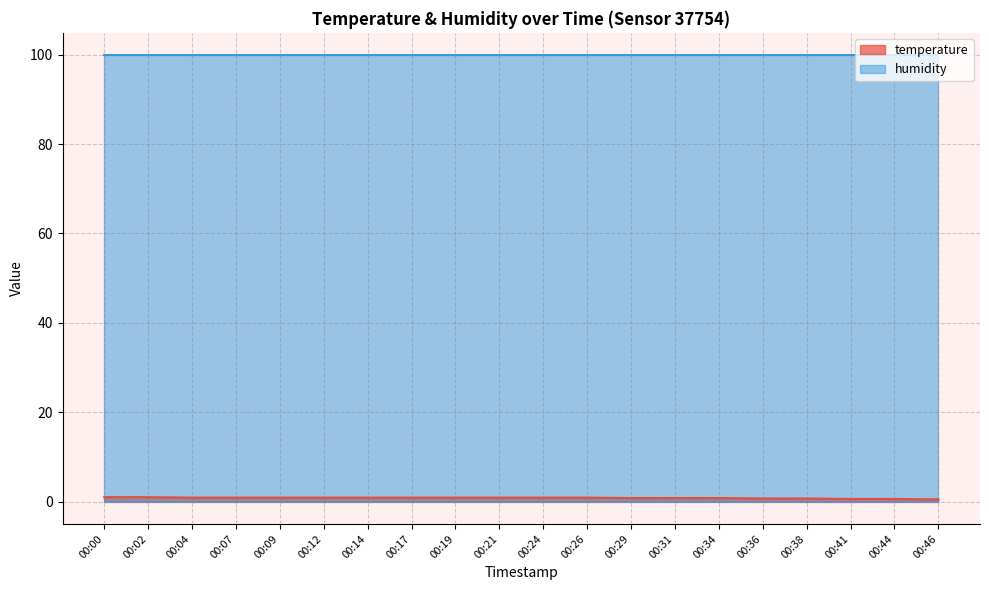

List the labels in order of value, largest first.

00:00, 00:02, 00:04, 00:07, 00:09, 00:12, 00:14, 00:17, 00:19, 00:21, 00:24, 00:26, 00:29, 00:31, 00:34, 00:36, 00:38, 00:41, 00:44, 00:46